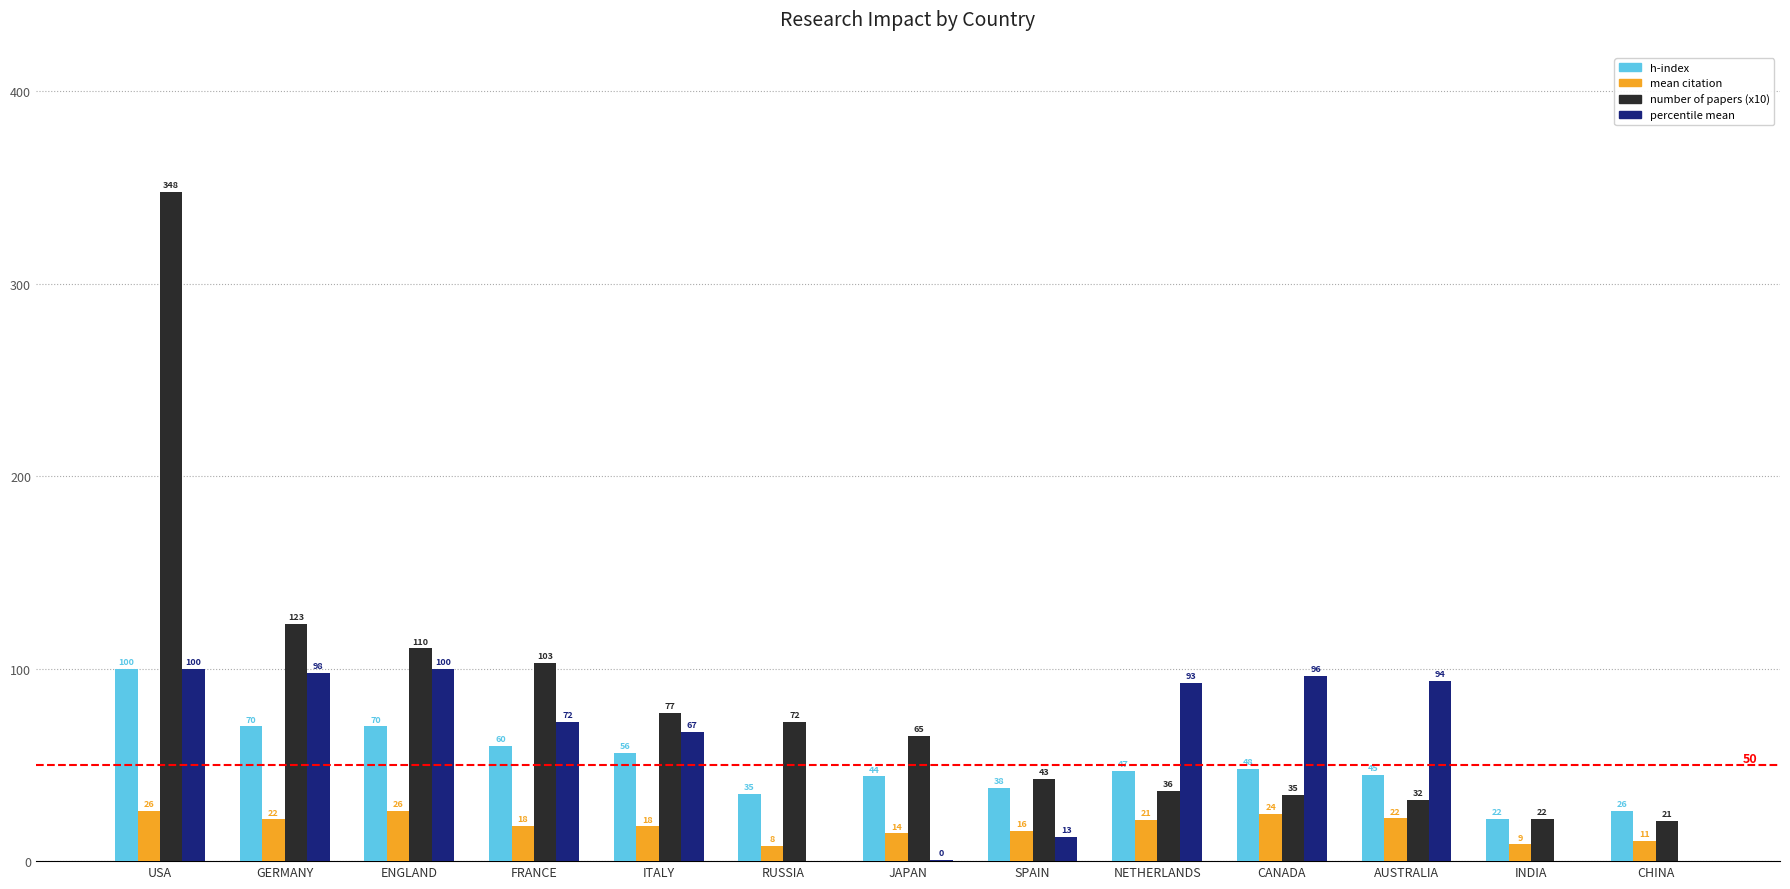

What is the approximate value of h-index at JAPAN?

44.0